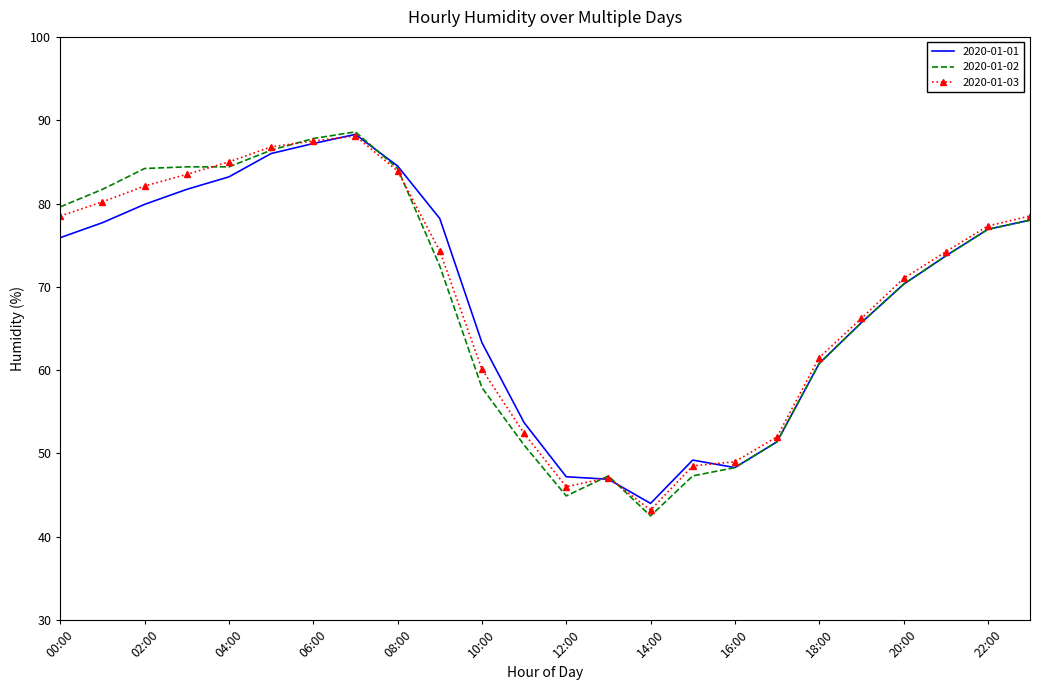

What is the maximum value shown in the chart?

88.6